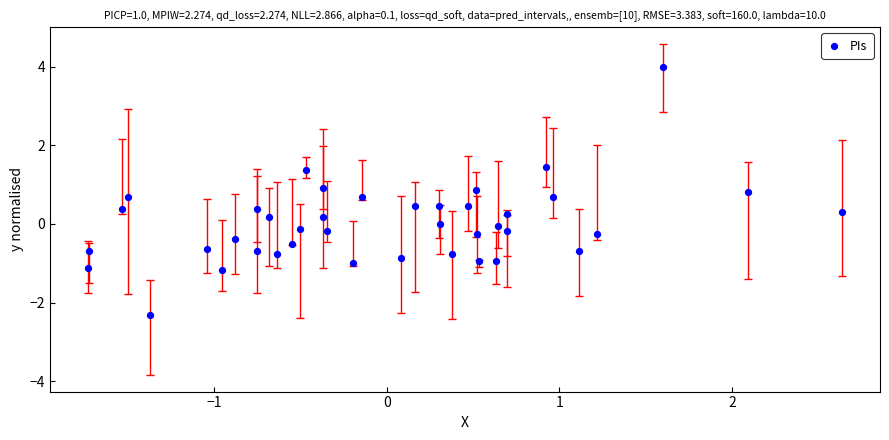

What is the range of X values (max minus min)?

4.4